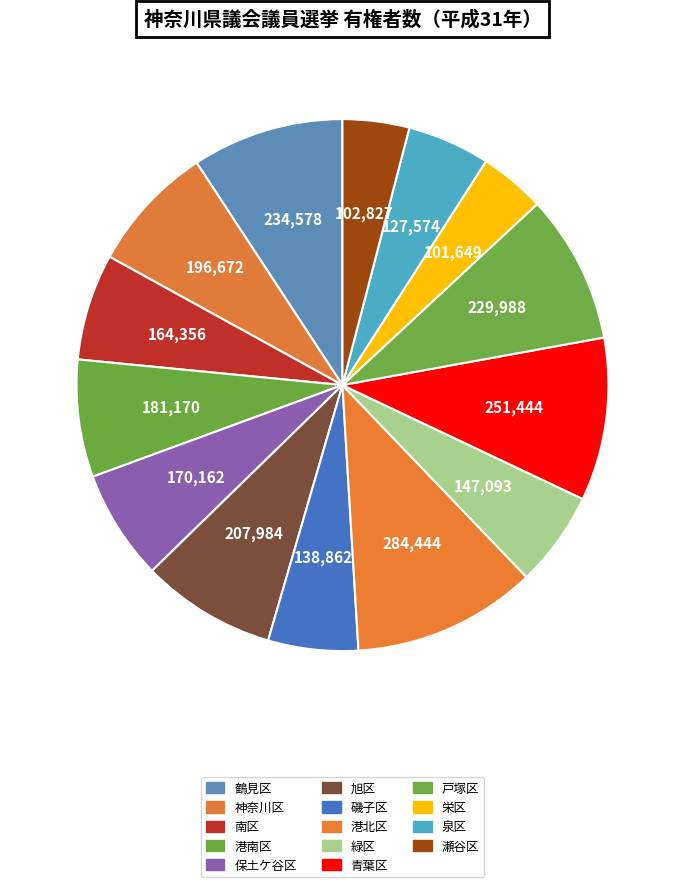

What portion of the pie excludes 泉区?

95.0%